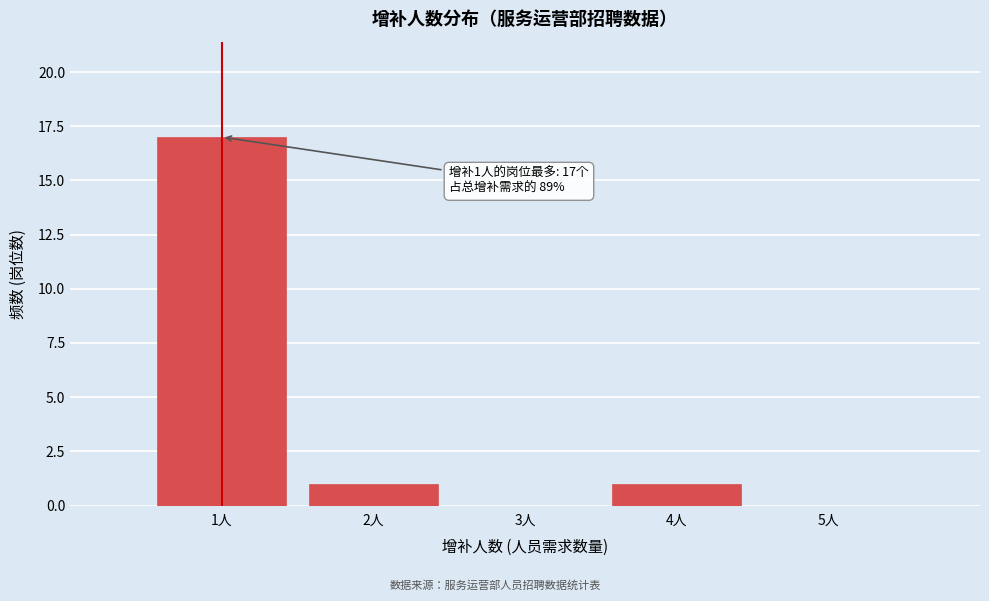

Which range on the x-axis has the tallest bar?

0.5 to 1.5